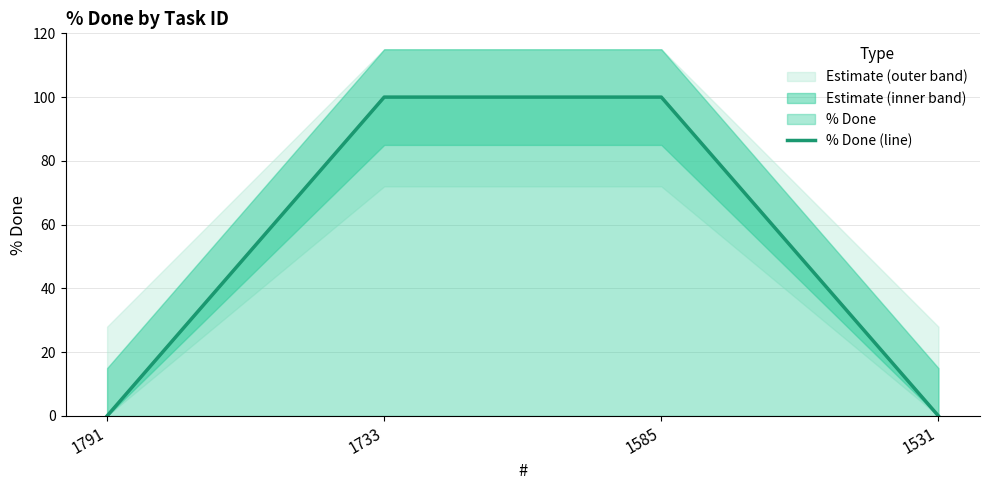

Is it true that the value at 1531 is 53?

False